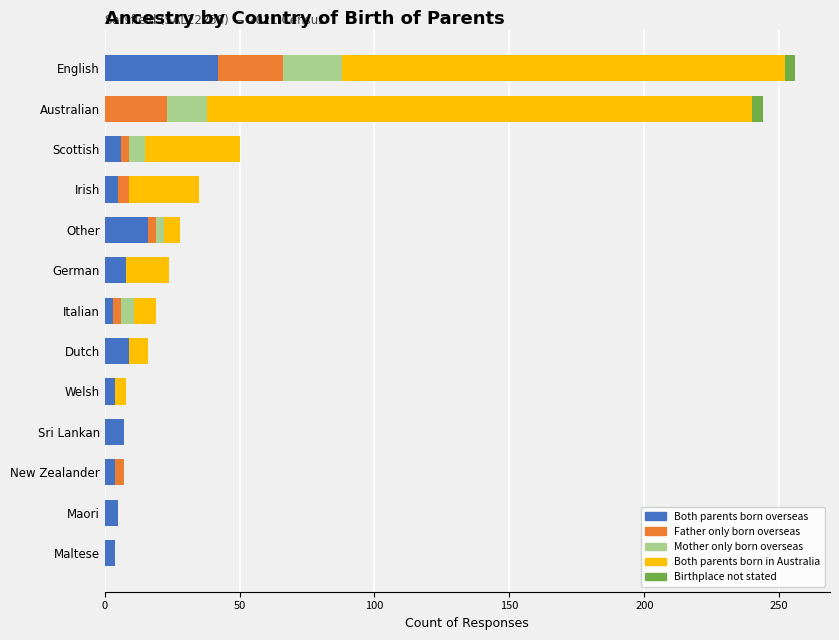

What is the sum of all Both parents born overseas values?

113